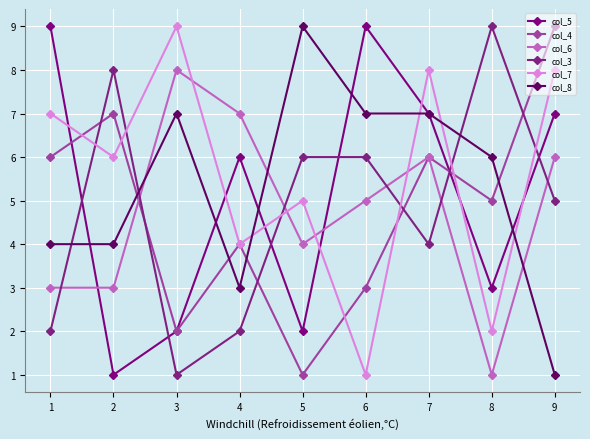

What is the sum of the col_6 values at 4 and 7?

13